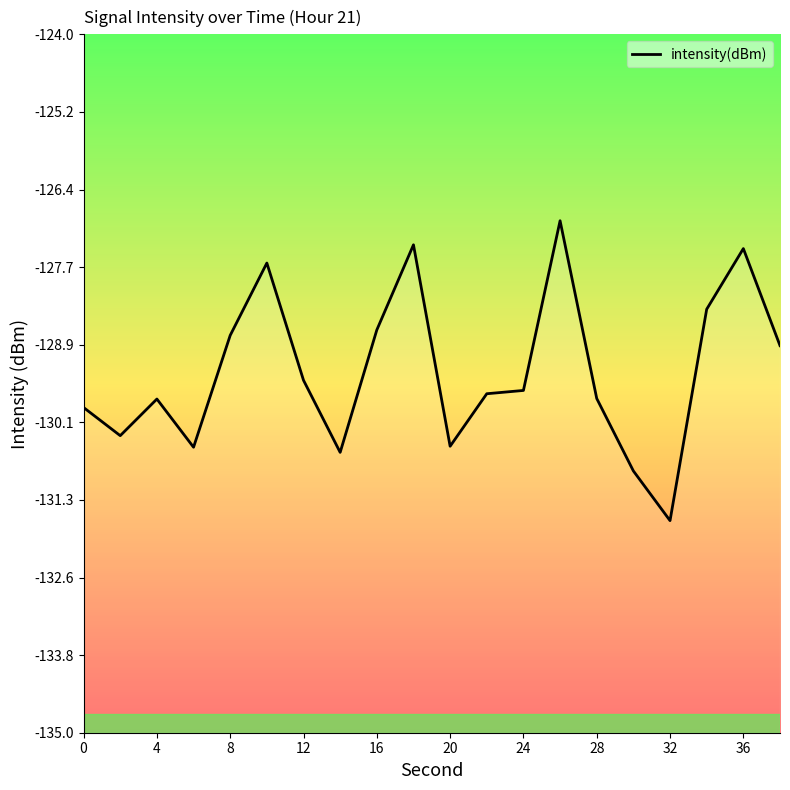

How many interior local peaks (higher than both neighbors) does the data have?

5